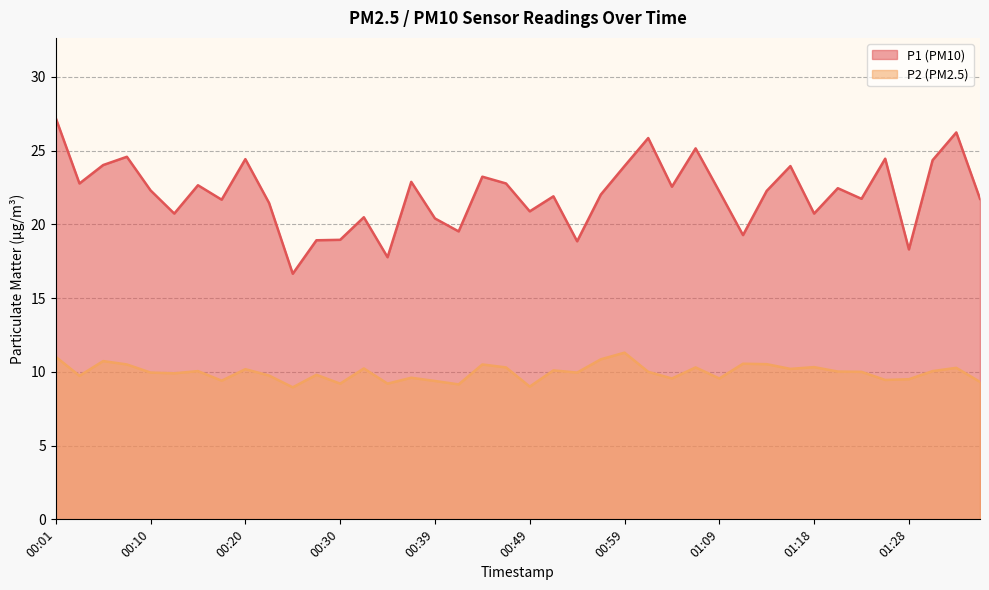

True or false: P1 has a value of 29.4 at 00:42.

False